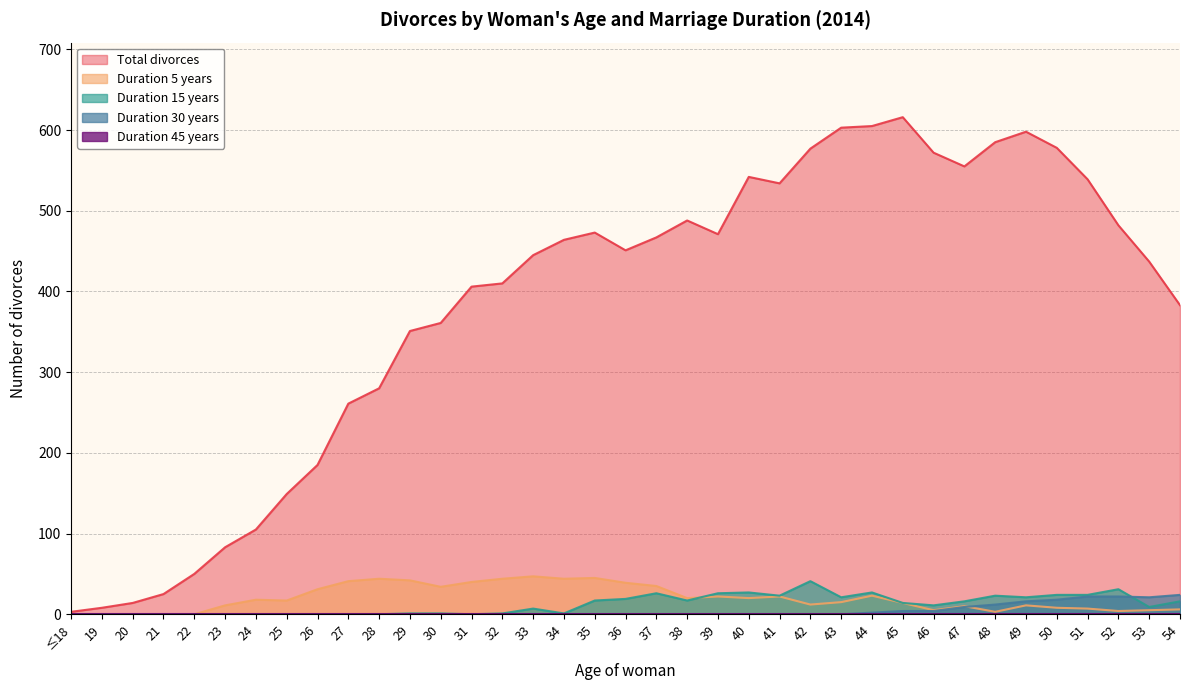

Where is the first local maximum for Duration 5 years?

24